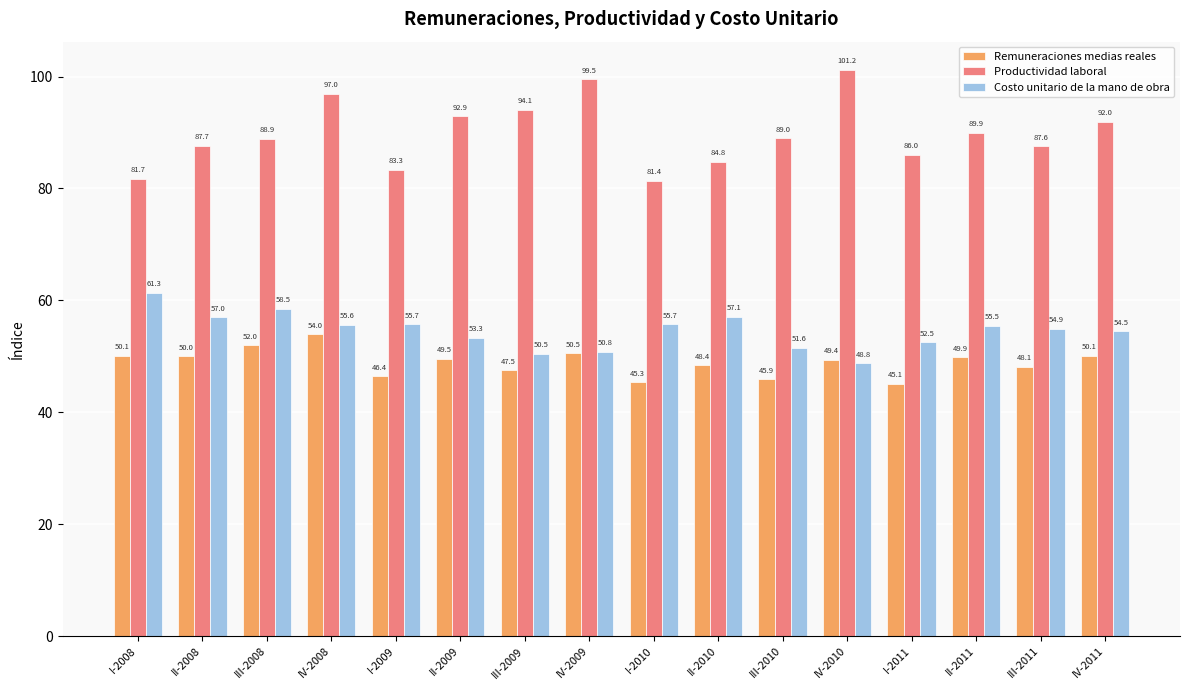

Which series has the largest total across all categories?

Productividad laboral